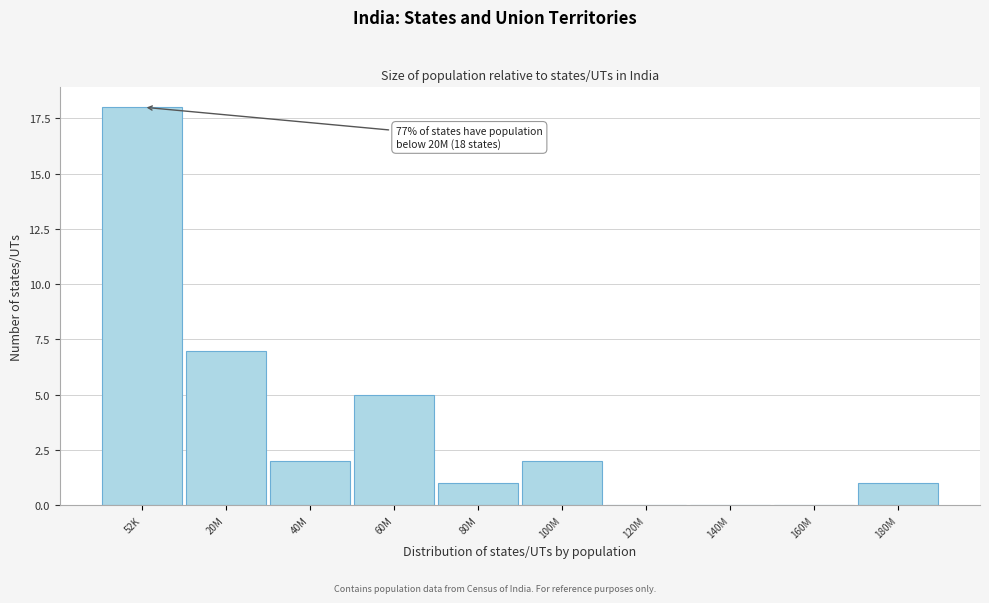

Reading left to right, extract all data points from this chart.

52K=18	20M=7	40M=2	60M=5	80M=1	100M=2	120M=0	140M=0	160M=0	180M=1